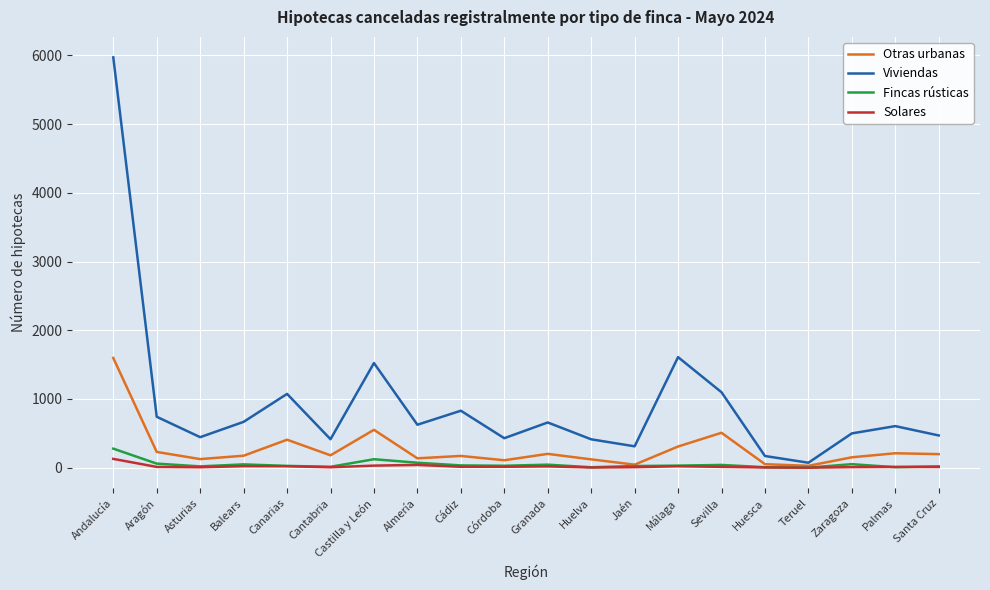

The value of Solares at Teruel is 0. True or false?

True